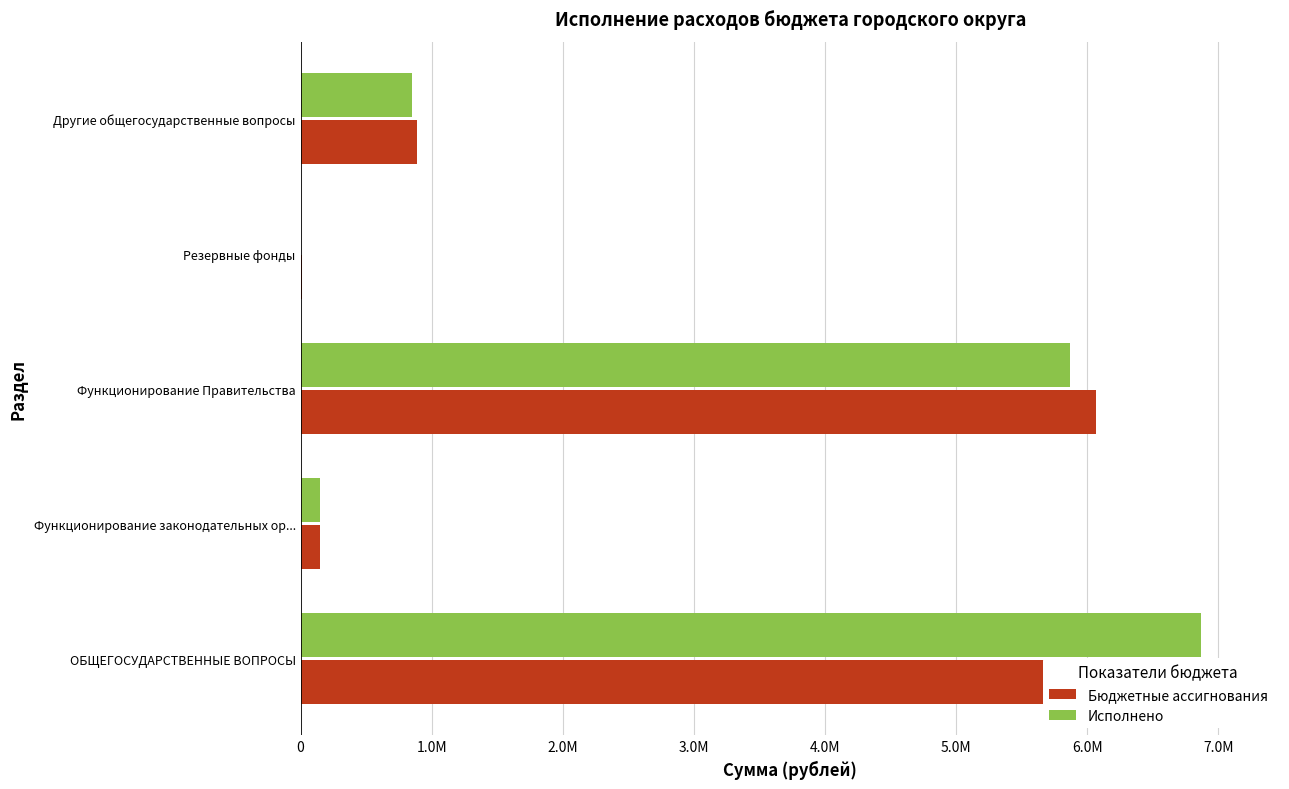

How many bars are there in total?

10